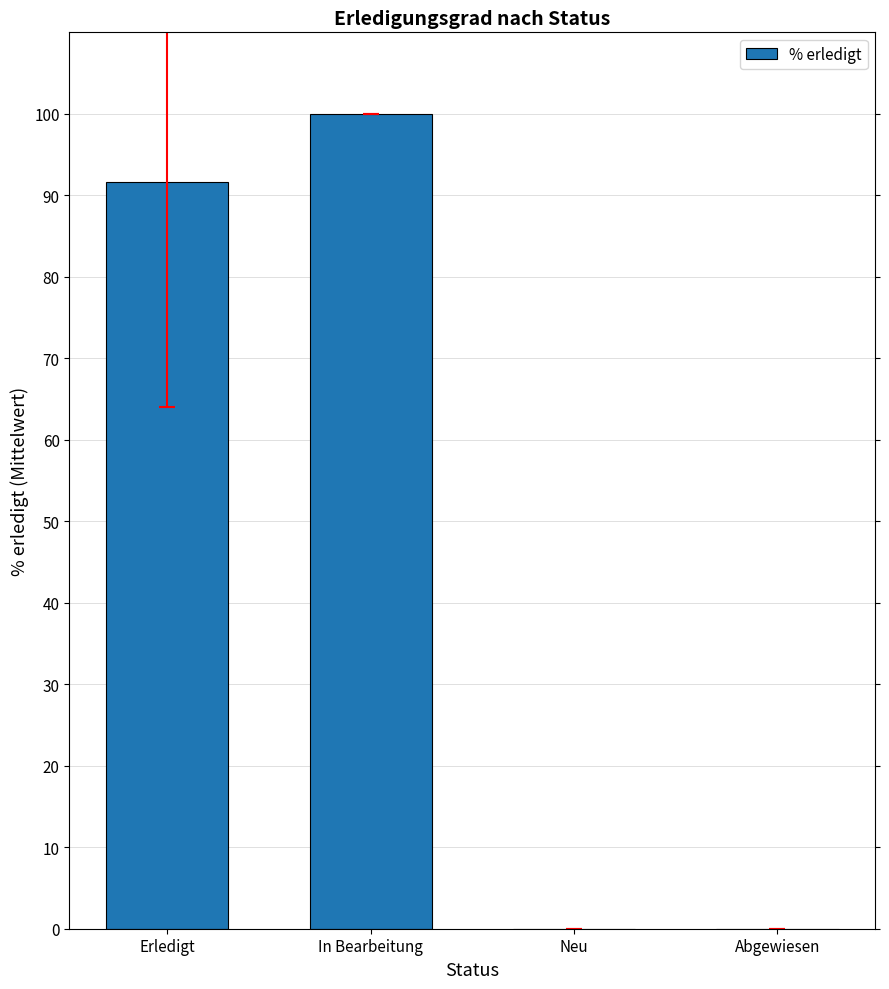

Is it true that the value at Erledigt is 129.2?

False